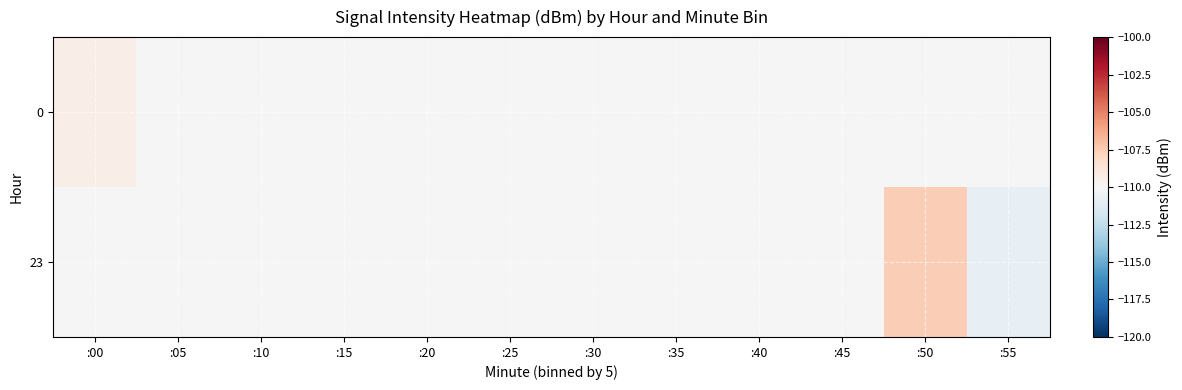

What is the highest value of the 0 series?

-109.3